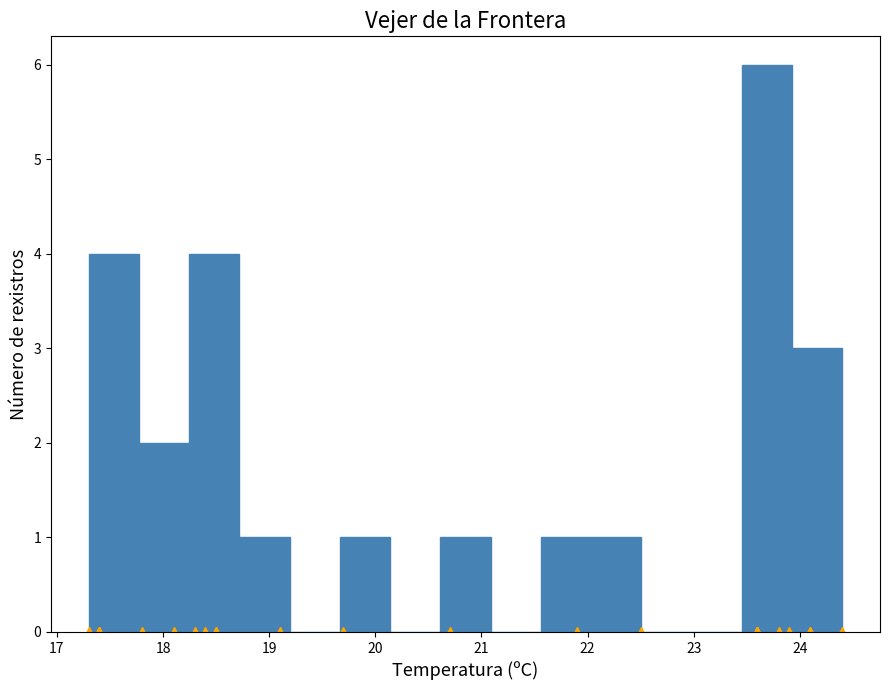

Reading left to right, transcribe this chart: for each bar, give the range it covers on the x-axis and its height. Neither the bar edges nor the heights are printed on the chart, so give them approximately, as read against the axes.

17.3 to 17.8: 4
17.8 to 18.2: 2
18.2 to 18.7: 4
18.7 to 19.2: 1
19.2 to 19.7: 0
19.7 to 20.1: 1
20.1 to 20.6: 0
20.6 to 21.1: 1
21.1 to 21.6: 0
21.6 to 22.0: 1
22.0 to 22.5: 1
22.5 to 23.0: 0
23.0 to 23.5: 0
23.5 to 23.9: 6
23.9 to 24.4: 3